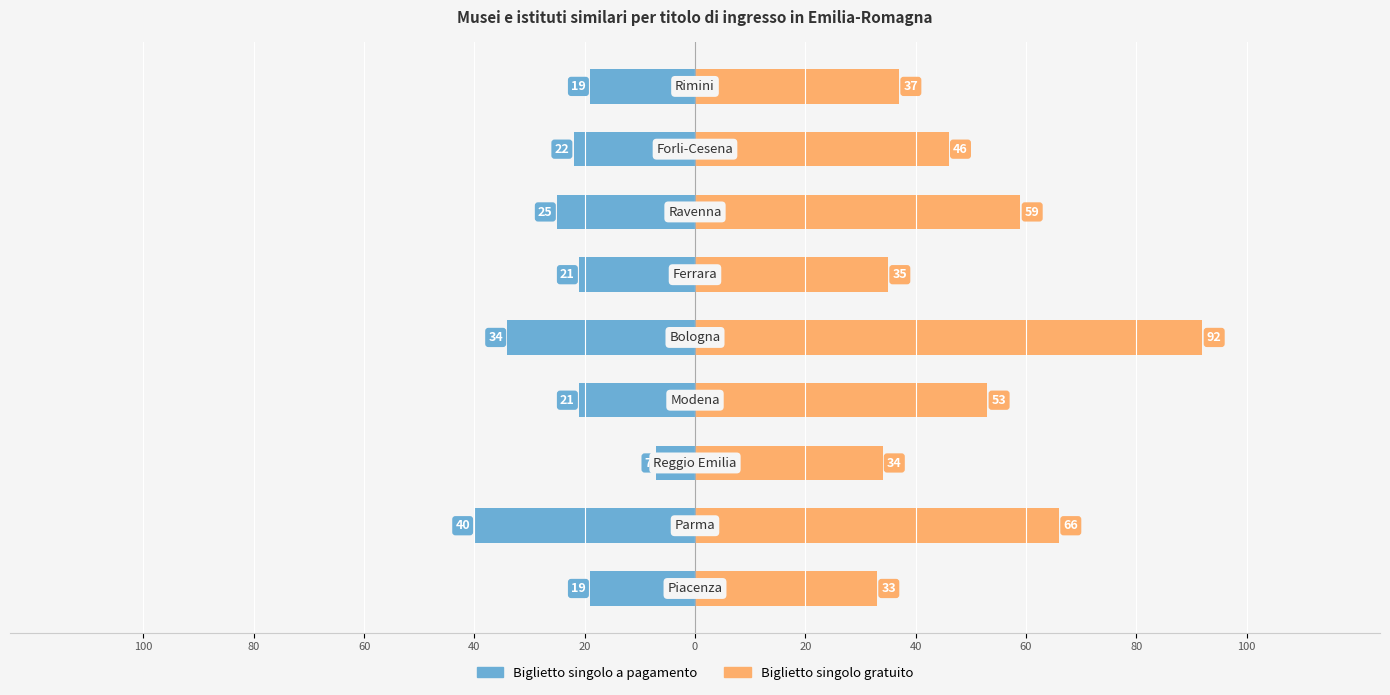

Between 60 and 0, which series saw the biggest shift?

Biglietto singolo a pagamento